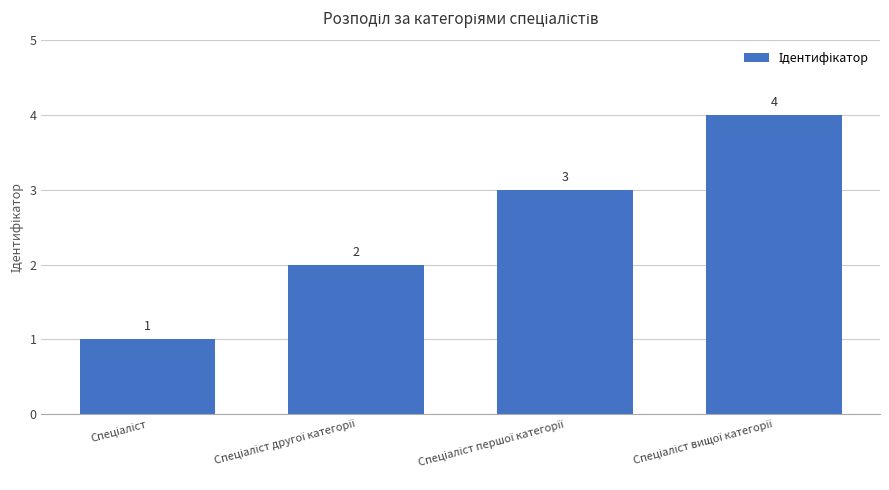

Reading left to right, list all the values displayed in this chart.

1	2	3	4